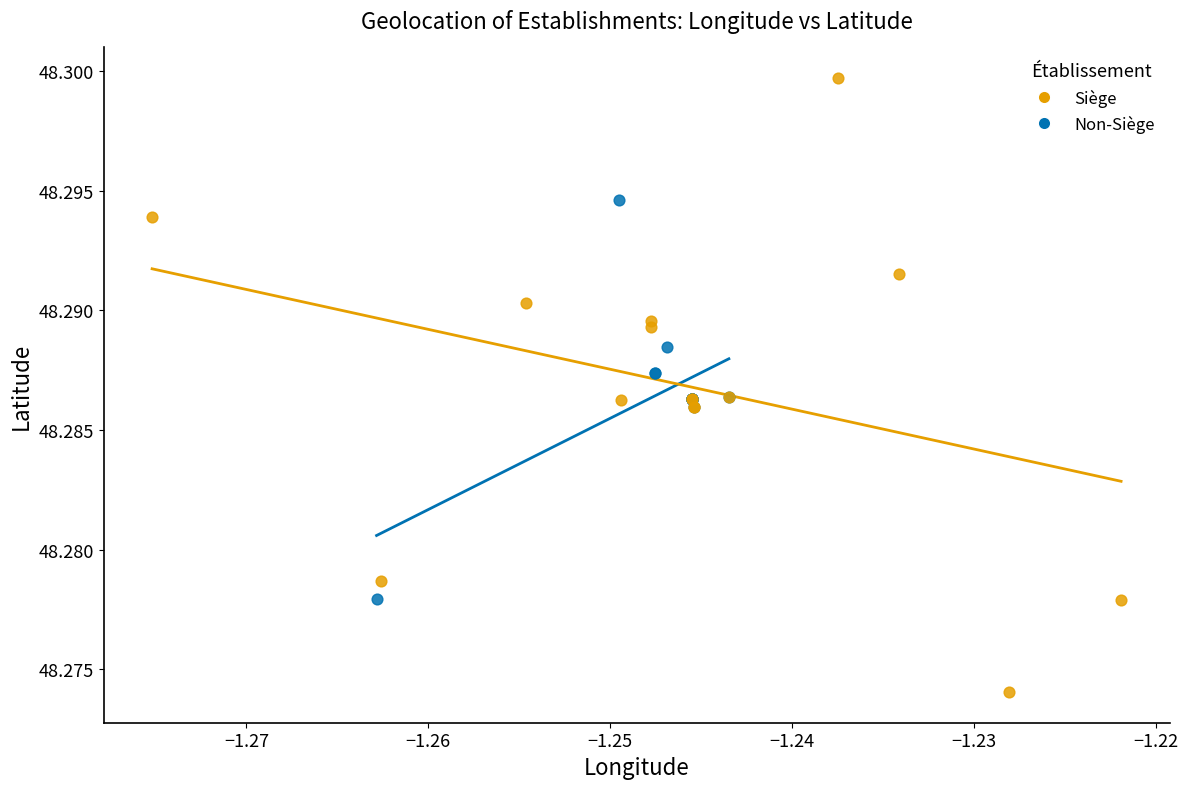

Which series contains the lowest Y value?

Siège